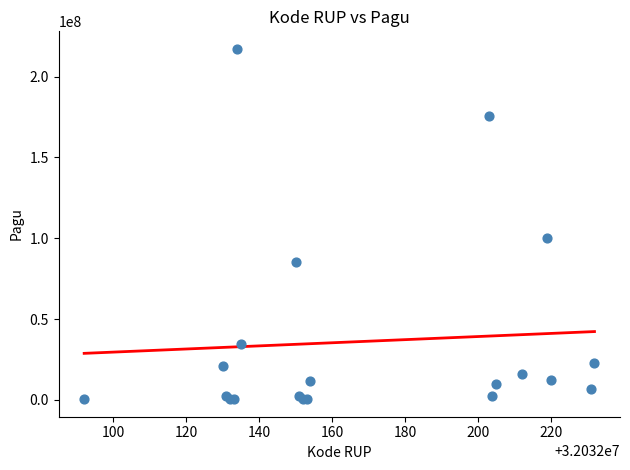

What Y value in the scatter plot is closest to 108800000?

99958000